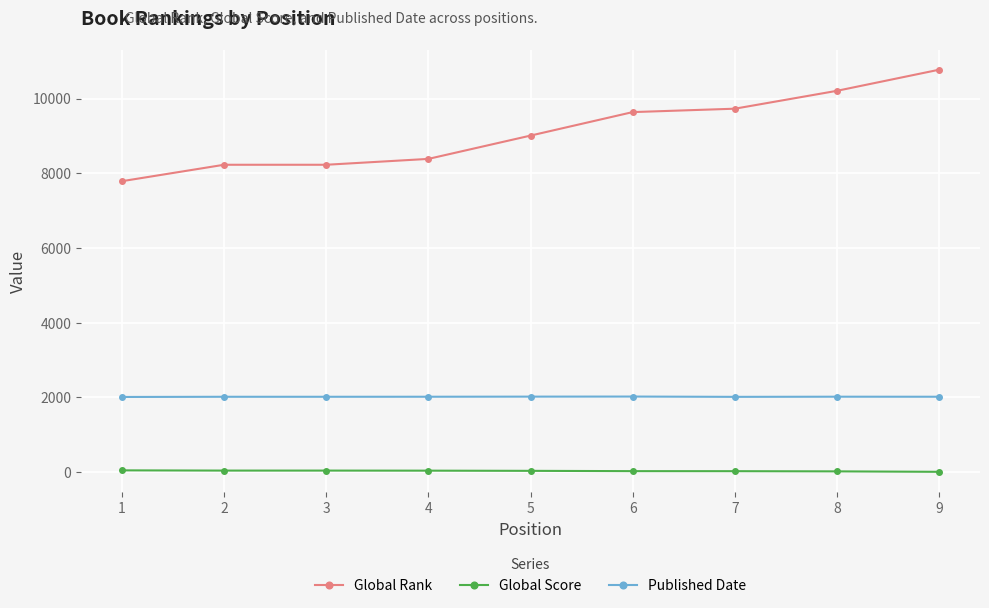

What is the value of the Global Score point at the 5th from the left?

32